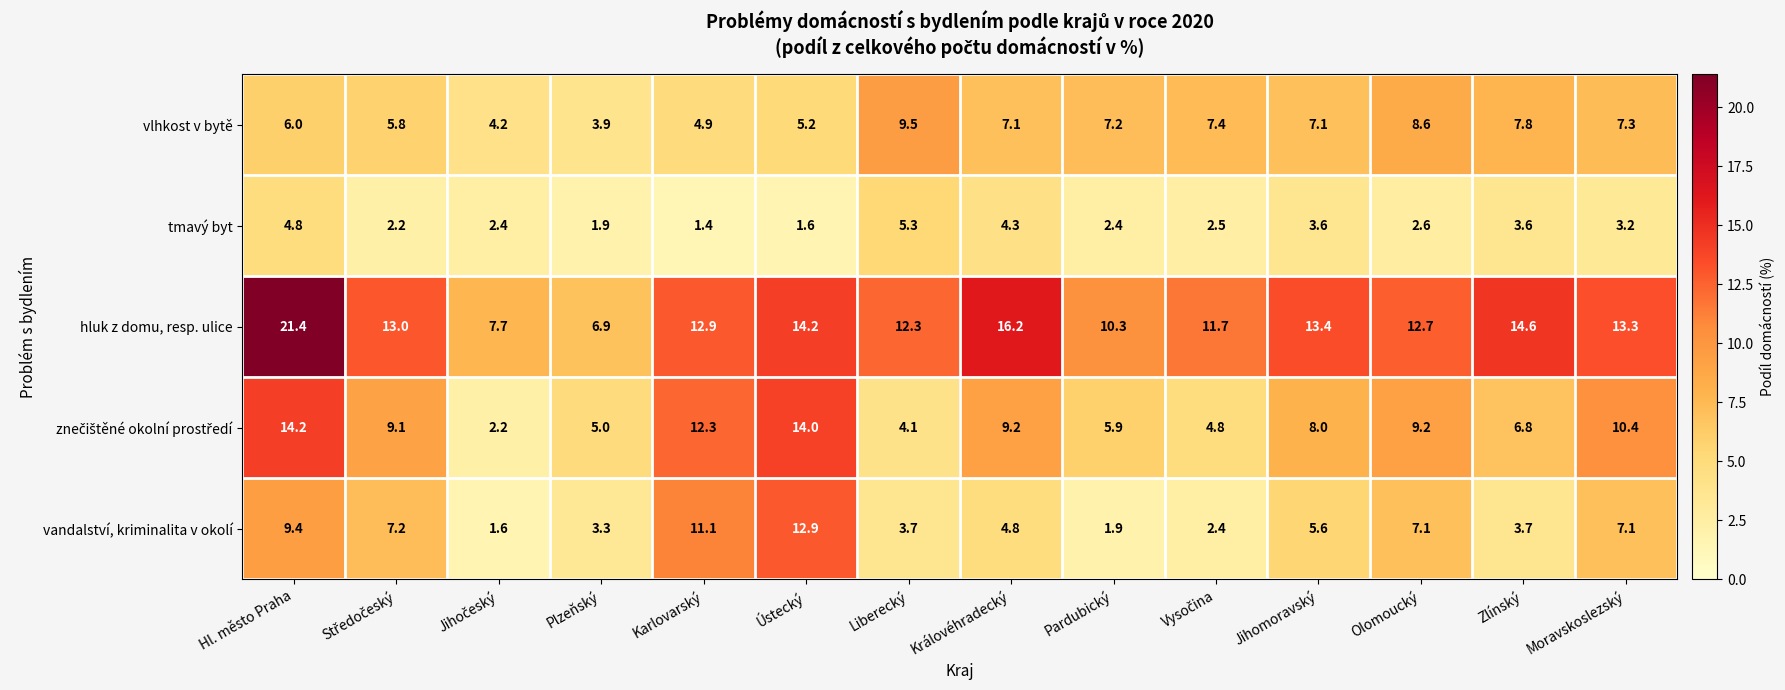

Which series has the largest range (max minus min)?

hluk z domu, resp. ulice